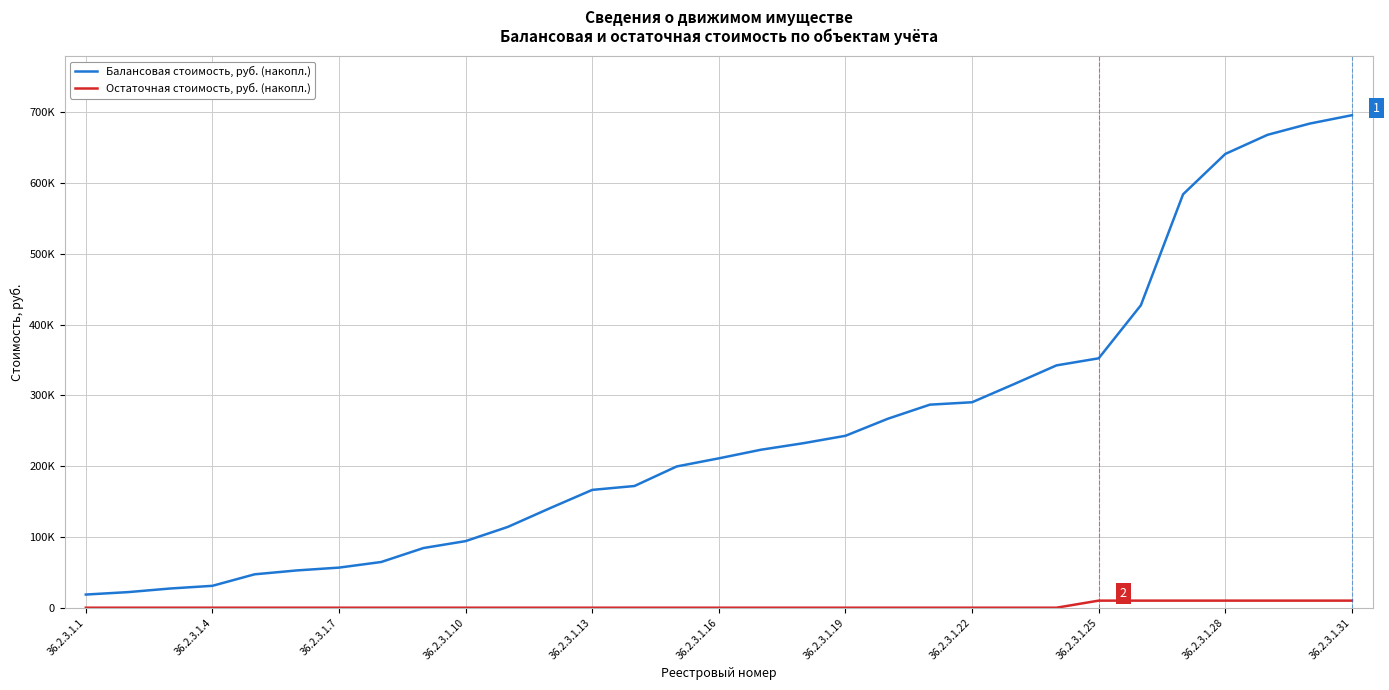

What are all the series names shown in the legend?

Балансовая стоимость, руб. (накопл.), Остаточная стоимость, руб. (накопл.)